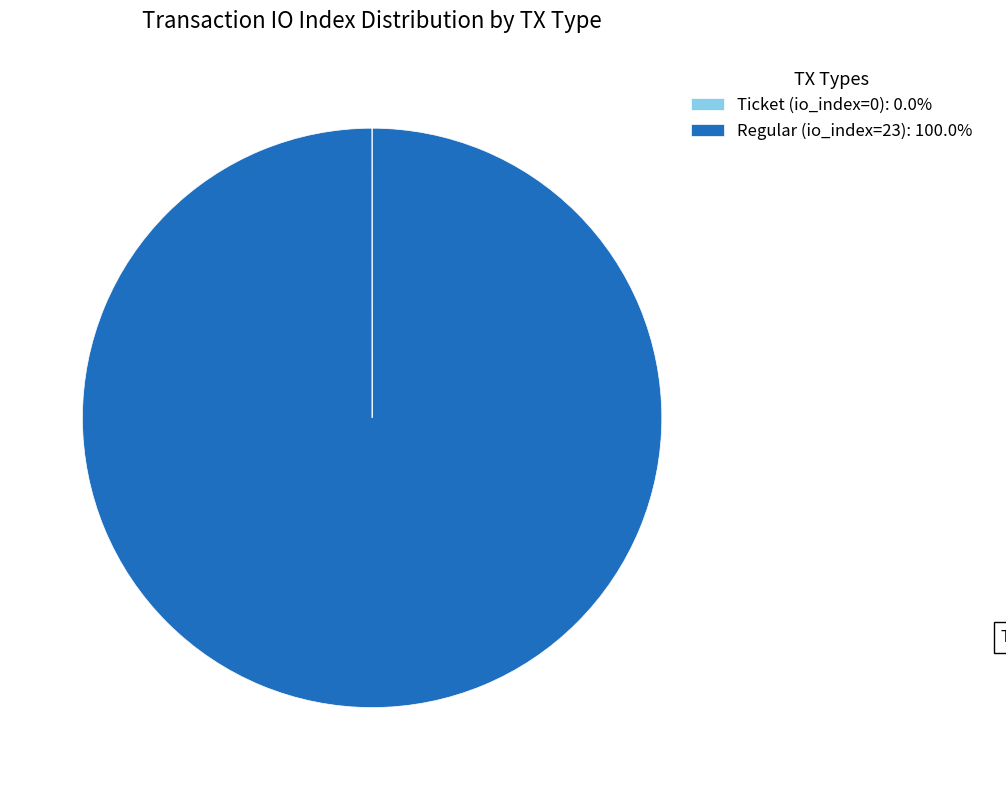

Is Regular (io_index=23): 100.0% the majority of the pie?

Yes